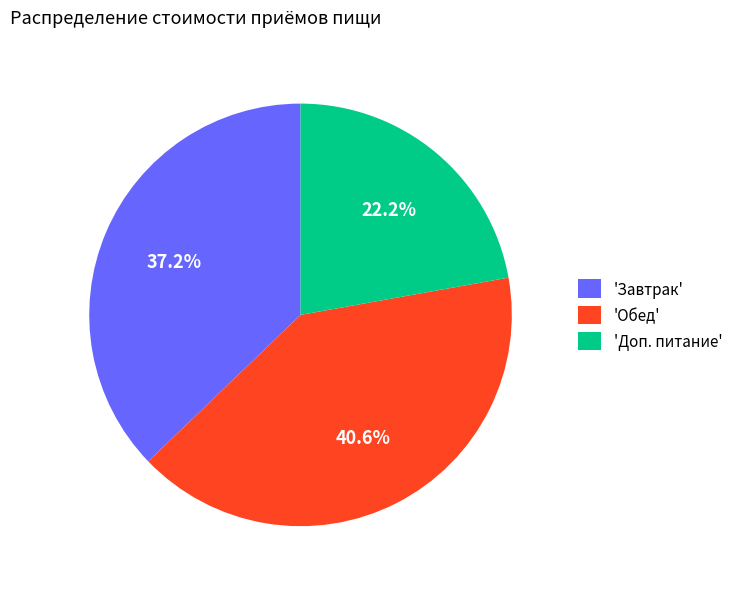

What is the smallest slice in the pie chart?

'Доп. питание'